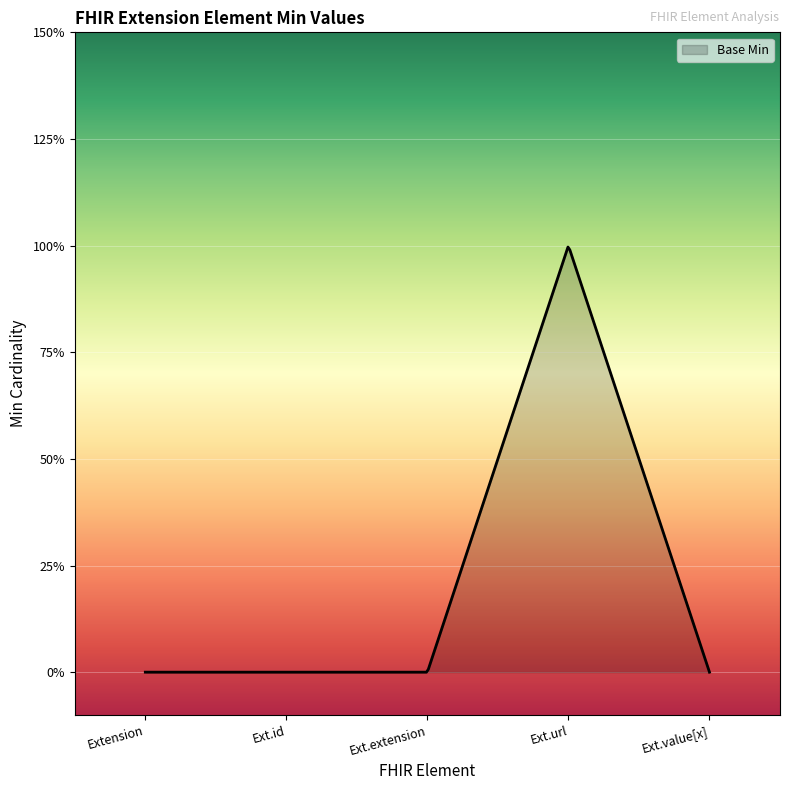

At which label is the value closest to 0?

Extension